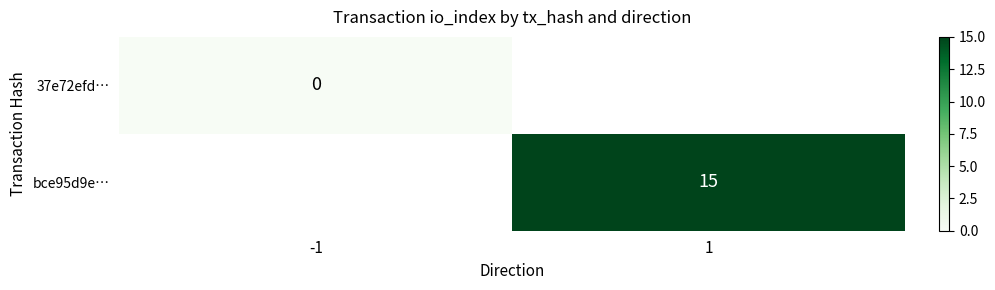

The value of bce95d9e… at 1 is 10. True or false?

False